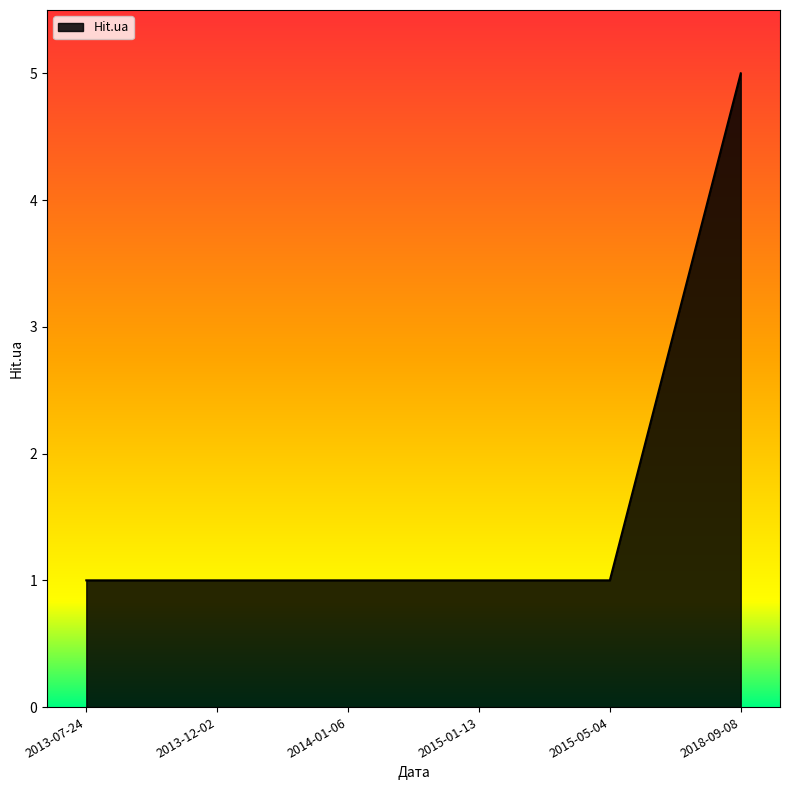

What is the ratio of the value at 2013-12-02 to the value at 2015-01-13?

1.0